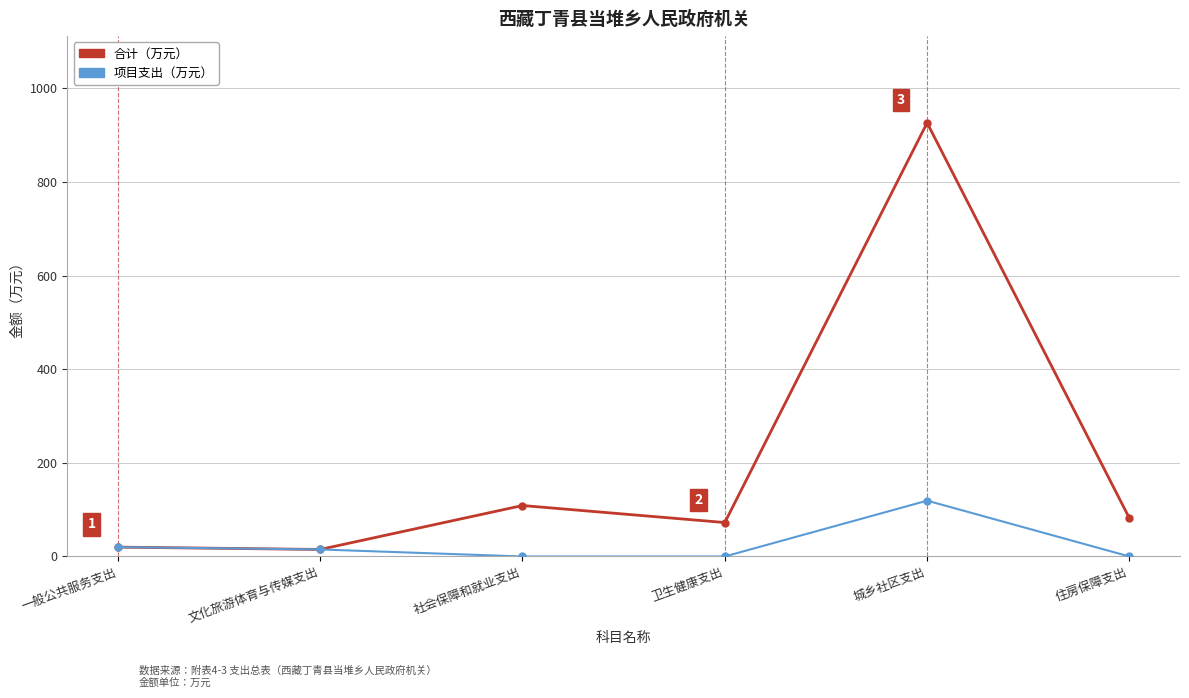

What is the label of the 3rd point from the left?

社会保障和就业支出